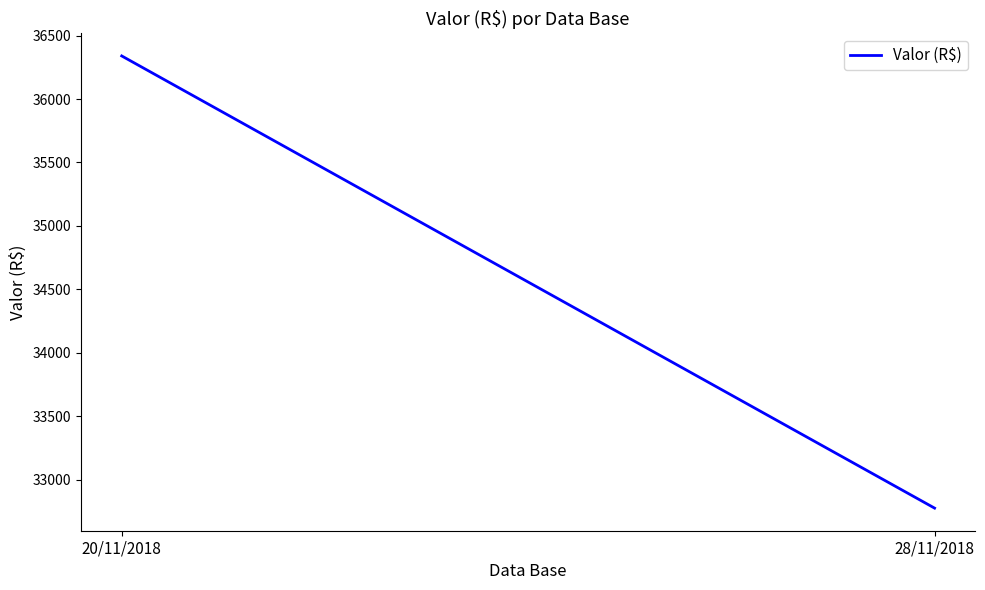

Reading right to left, transcribe all the data shown in this chart.

32775	36340